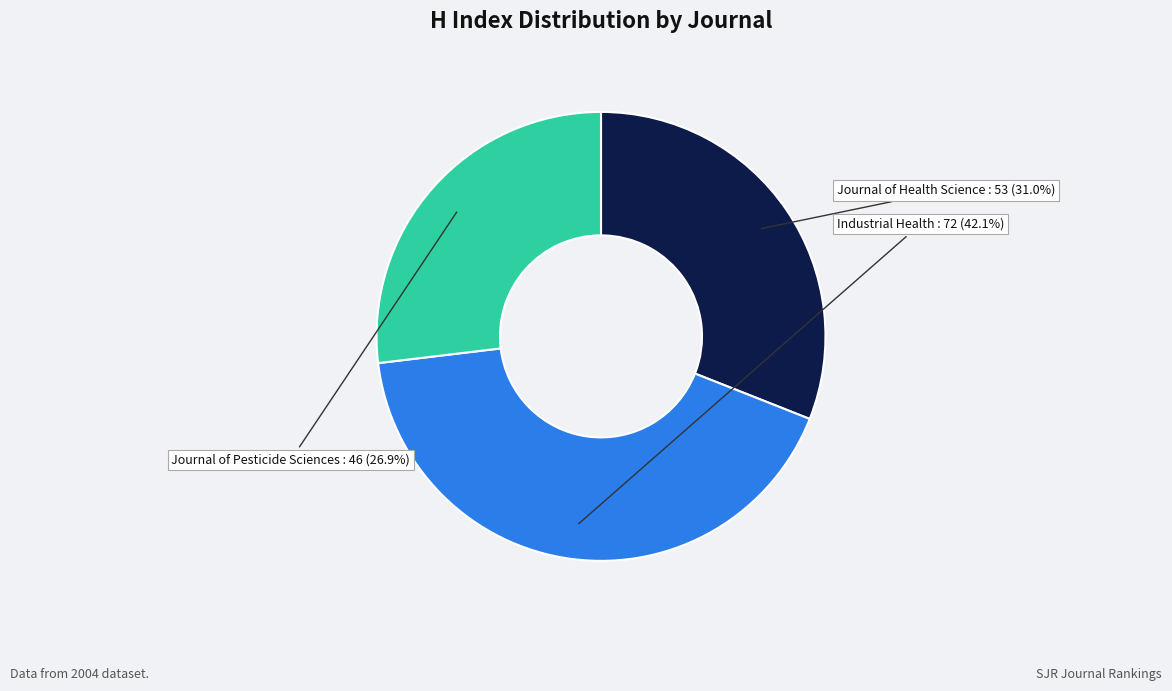

Rank the categories by value from lowest to highest.

Journal of Pesticide Sciences, Journal of Health Science, Industrial Health